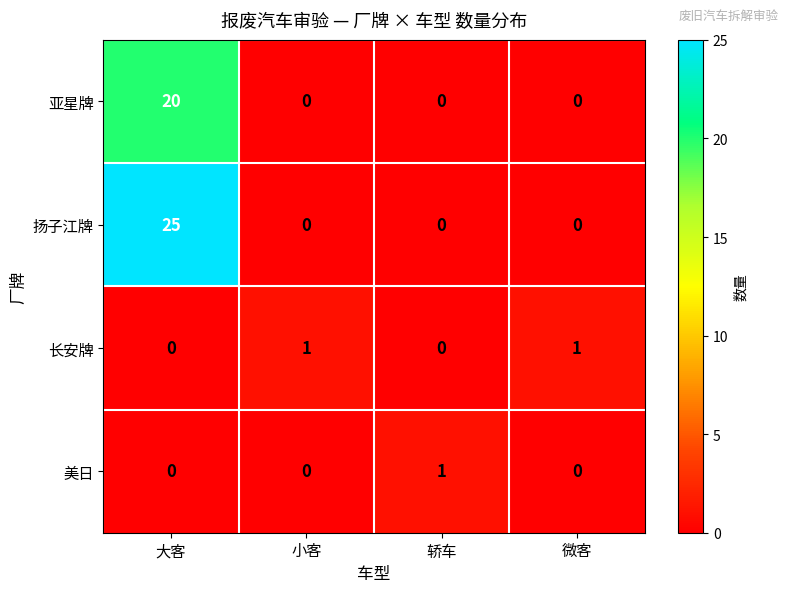

Which series has the widest spread of values?

扬子江牌